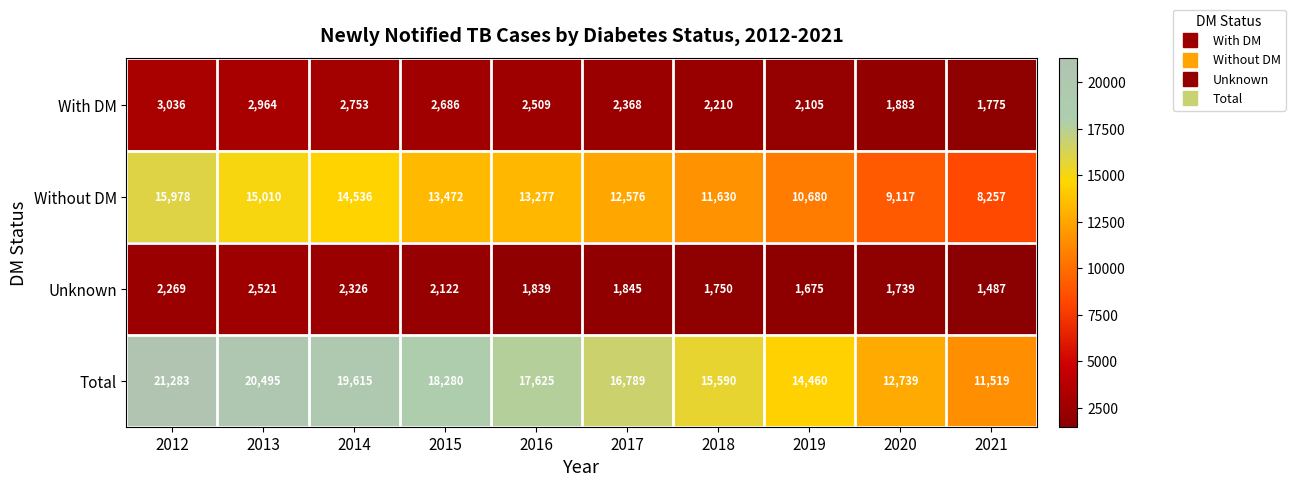

Which series changed the most between 2012 and 2018?

Total